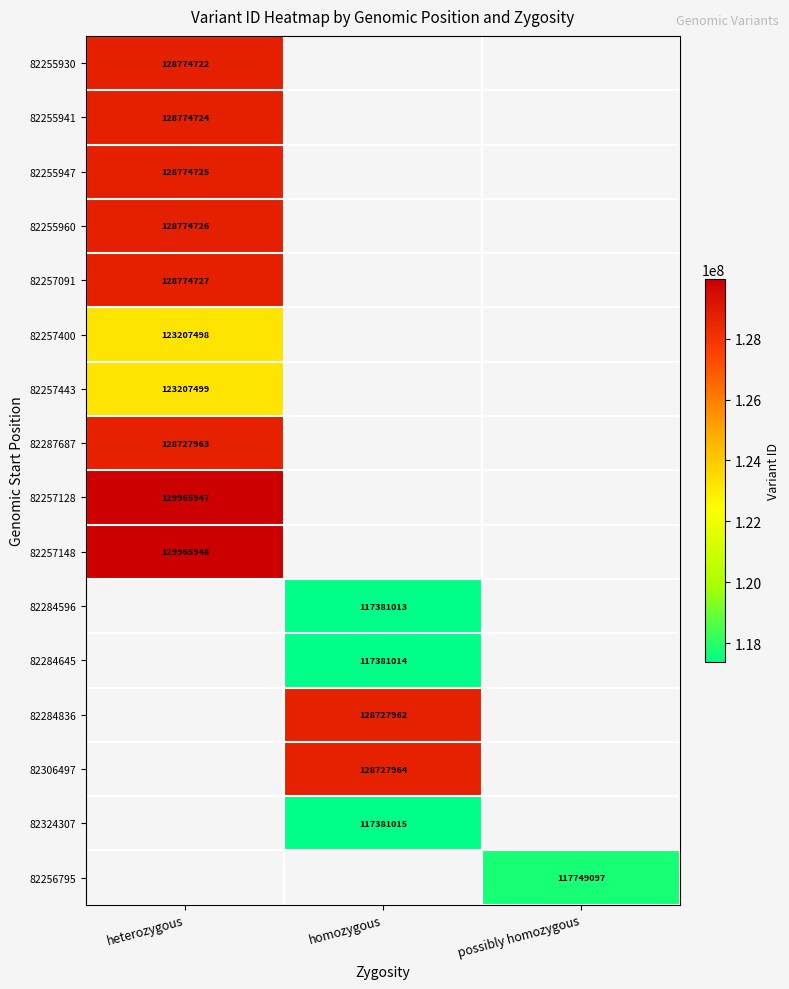

How many categories are shown in the chart?

3